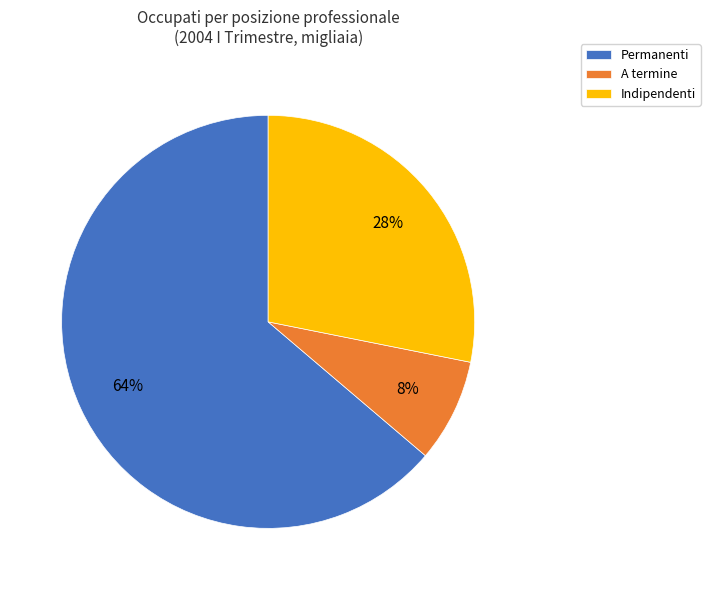

Which slice is the largest?

Permanenti